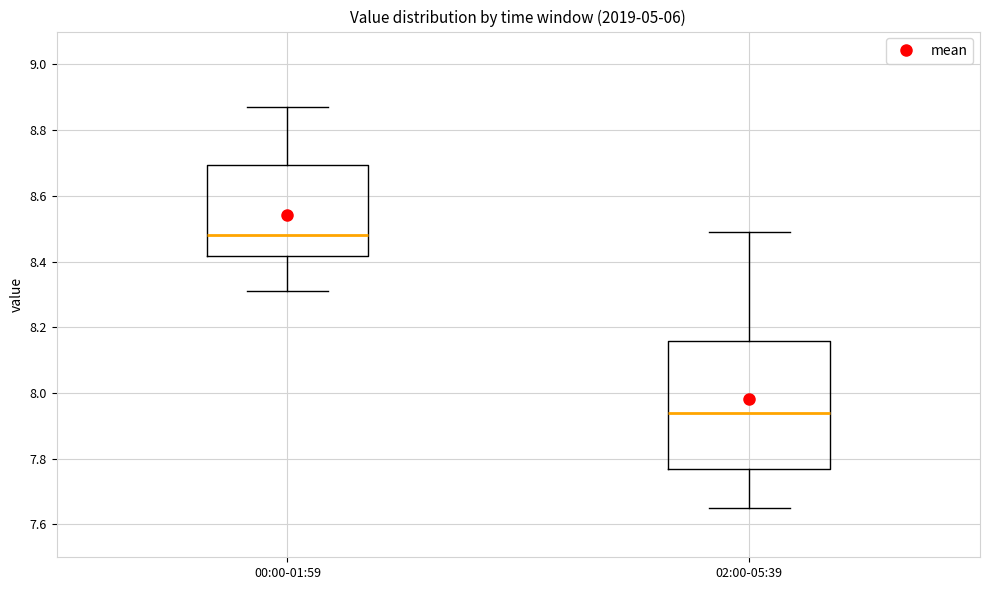

Reading left to right, read every box against the y-axis: the position of its median line, the range the box covers, and the ends of its whiskers. The values are not printed on the chart, so give them approximately, as read against the axis.

00:00-01:59: median 8.48, box 8.42 to 8.70, whiskers 8.32 to 8.88
02:00-05:39: median 7.94, box 7.76 to 8.16, whiskers 7.66 to 8.50